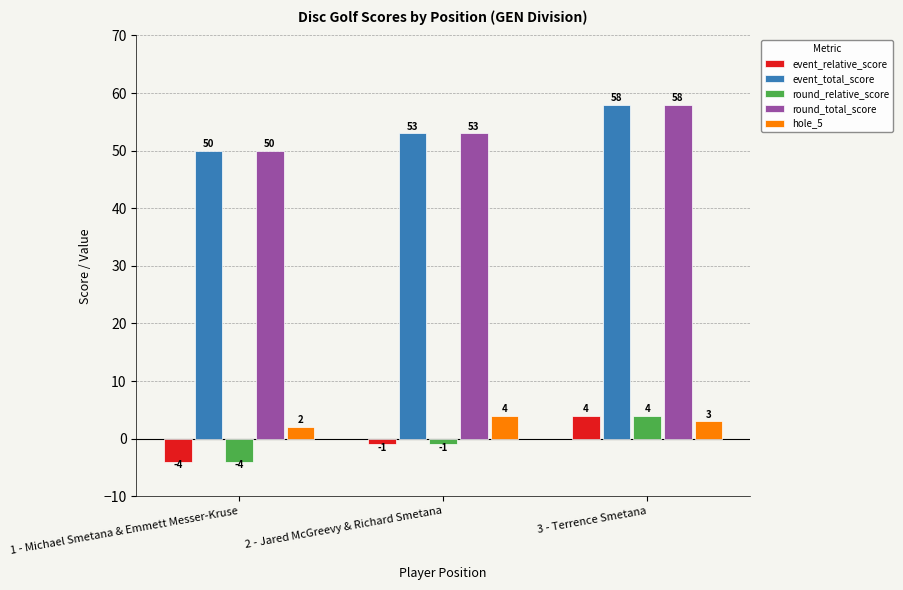

At how many categories does at least one series exceed 49?

3